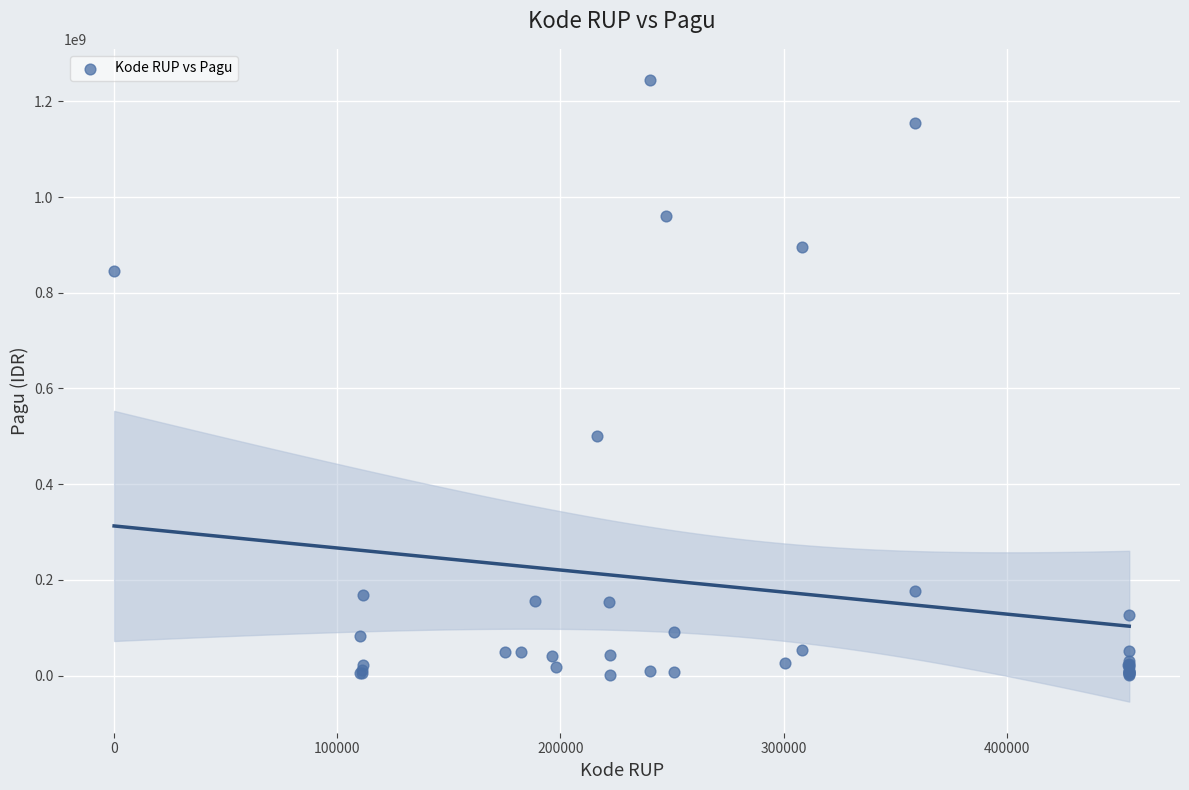

What Y value in the scatter plot is closest to 622840000?

499932000